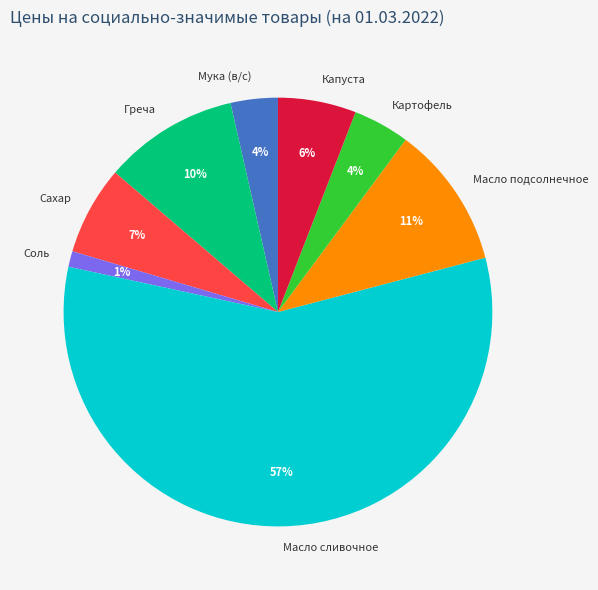

To the nearest percent, what is the difference between the Капуста and Масло подсолнечное slice percentages?

5%